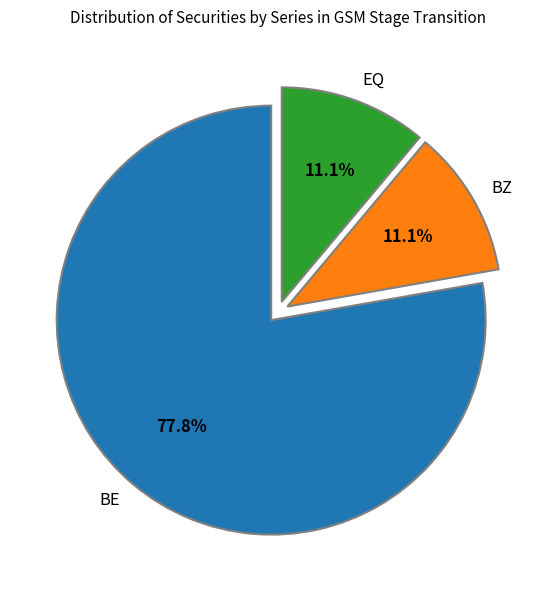

What percentage is the EQ slice, to the nearest percent?

11%